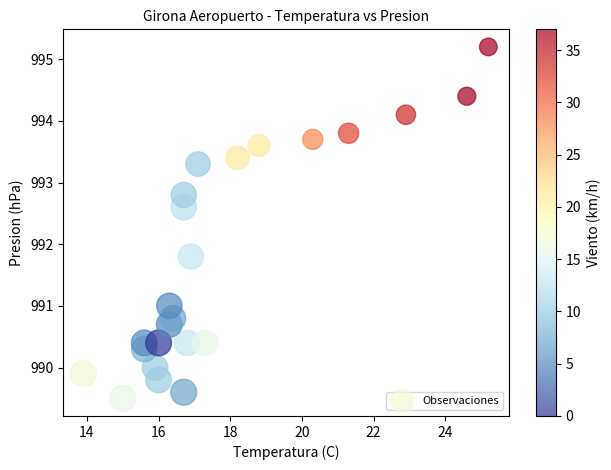

What is the range of X values (max minus min)?

11.3